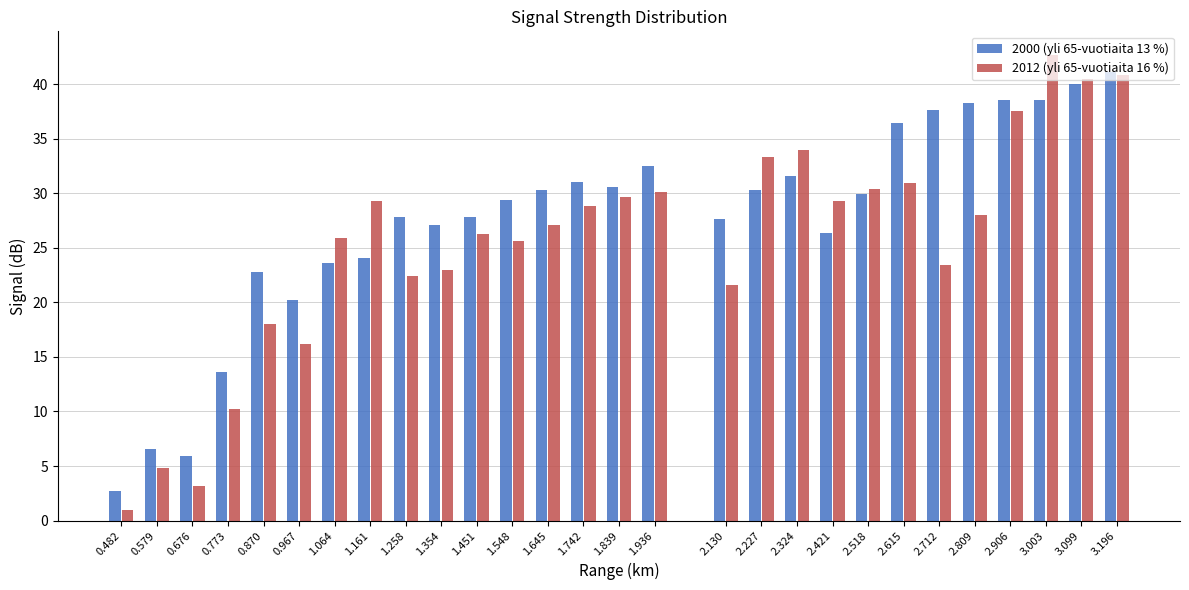

What is the sum of all 2000 (yli 65-vuotiaita 13 %) values?

772.2